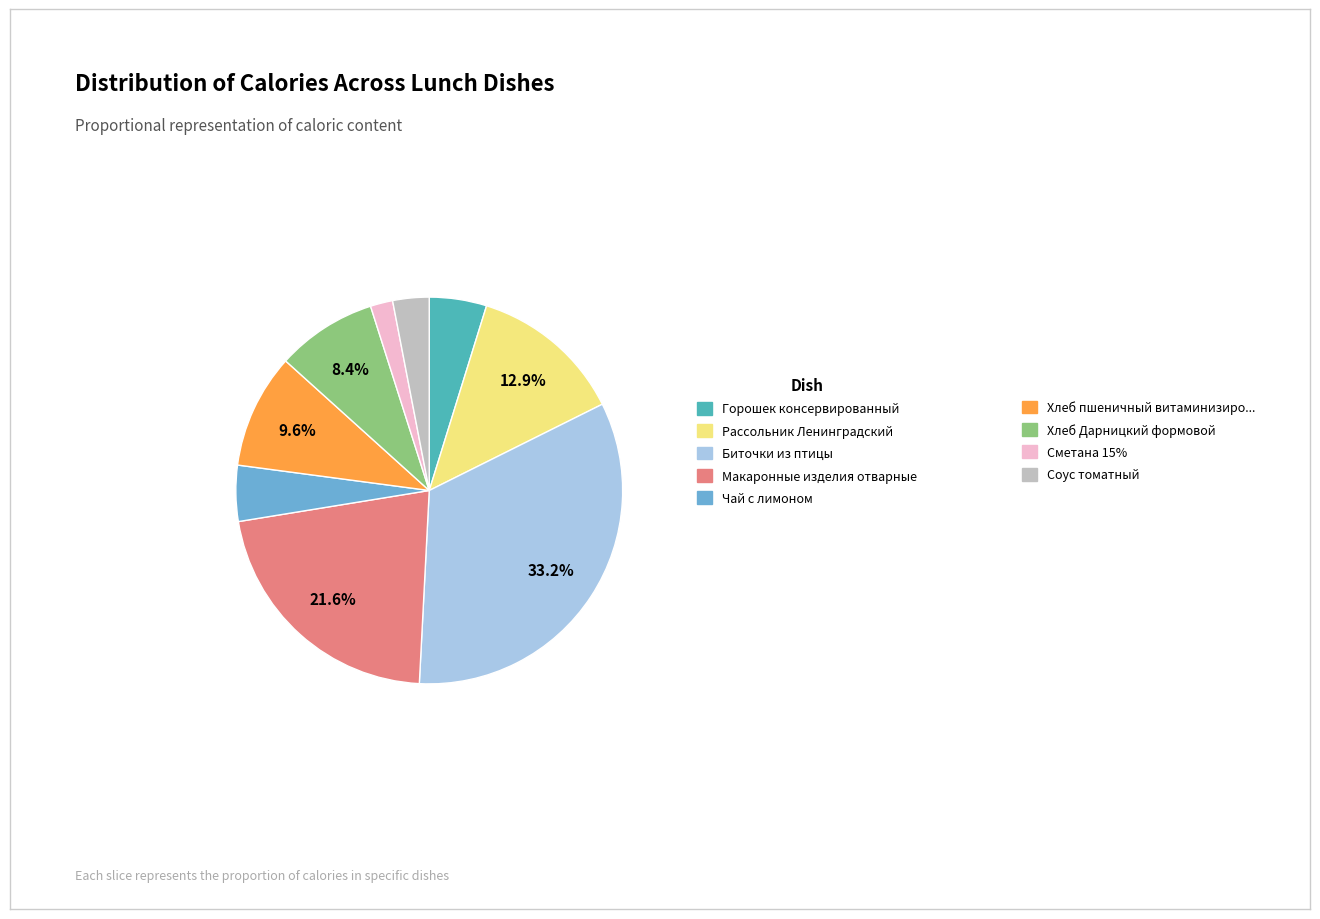

Is there a majority slice in this chart?

No